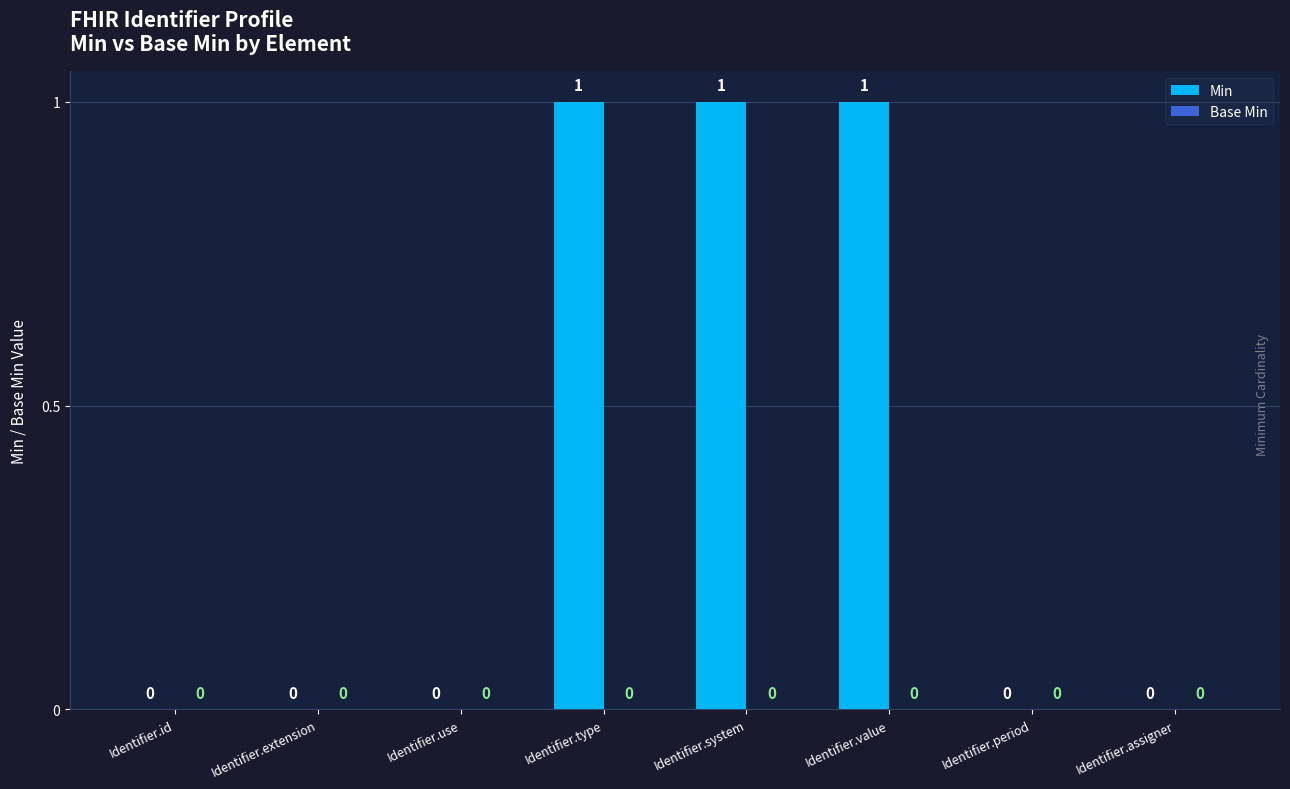

How many values are between 0 and 1?

8